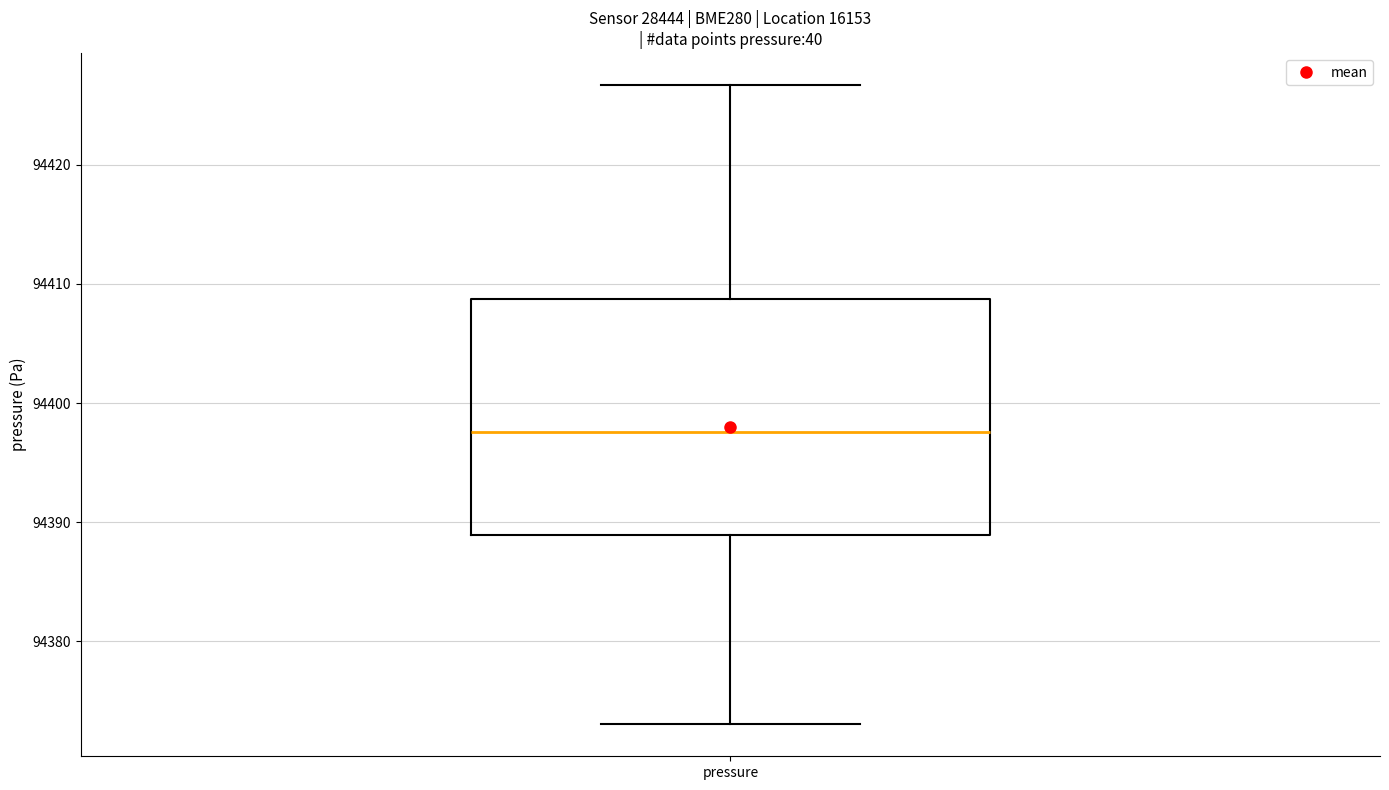

Read this box plot against the y-axis: the position of the median line, the range covered by the box, and the ends of both whiskers. The values are not printed on the chart, so give them approximately, as read against the axis.

median 94398, box 94389 to 94409, whiskers 94373 to 94427